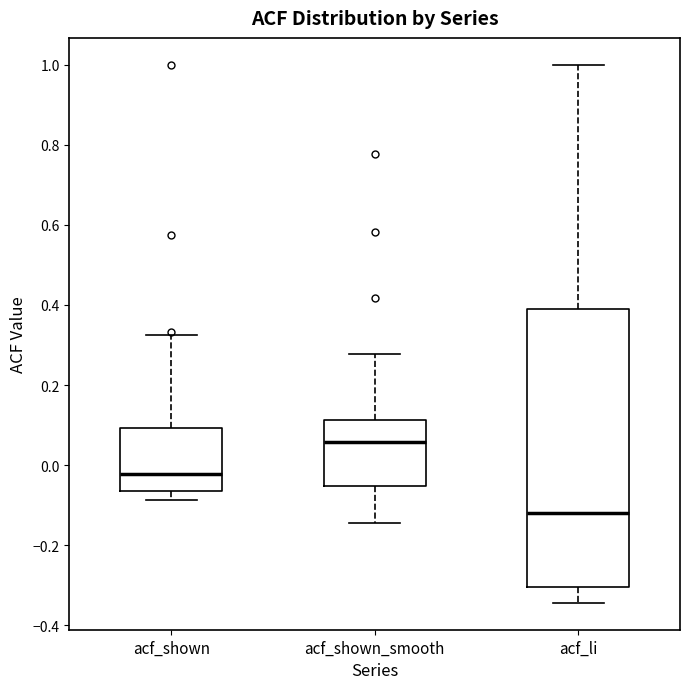

Where does the lower whisker of the box for acf_li end on the y-axis? The values are not printed on the chart, so give them approximately, as read against the axis.

-0.34